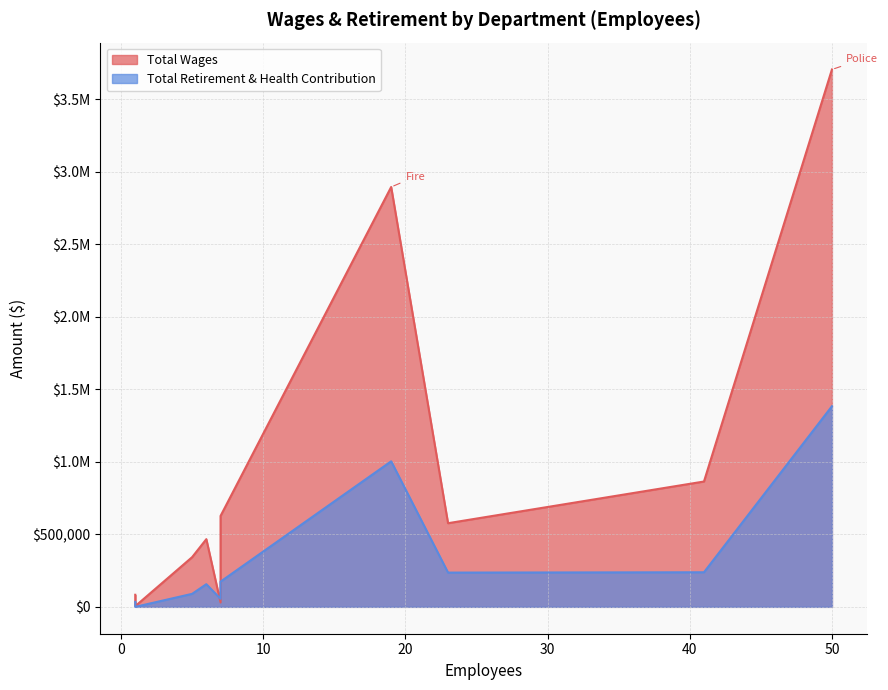

Is it true that Total Wages equals 1531083.7 at Recreation?

False